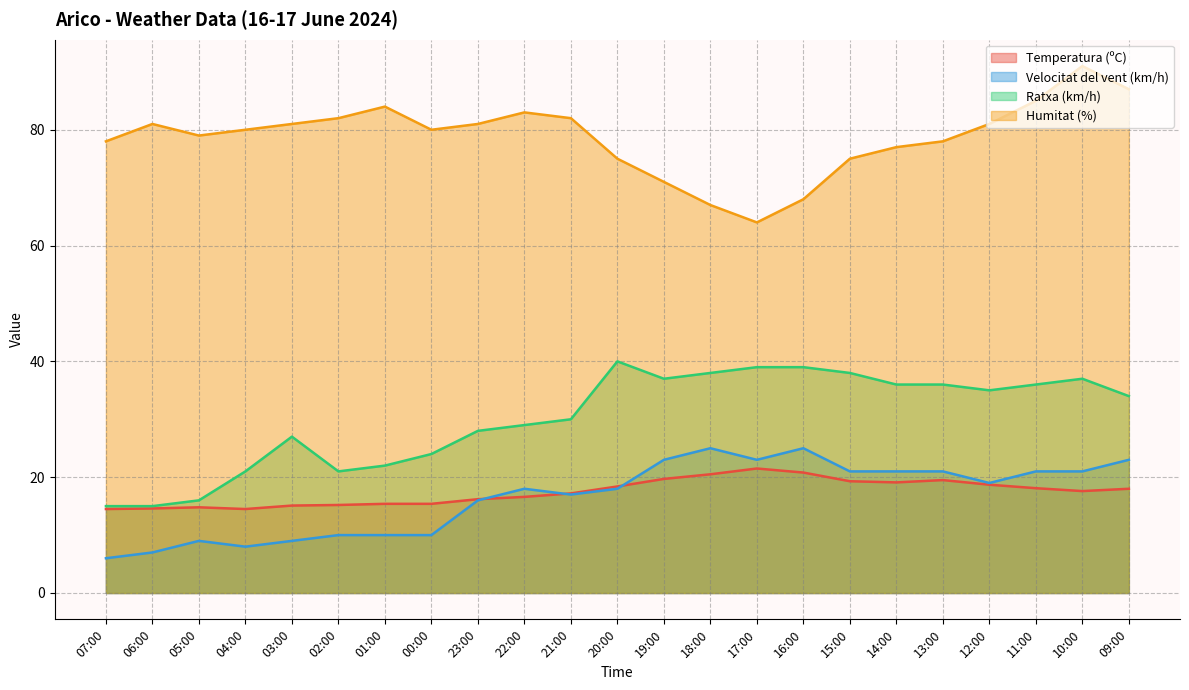

True or false: Ratxa (km/h) and Temperatura (ºC) cross at least once.

False